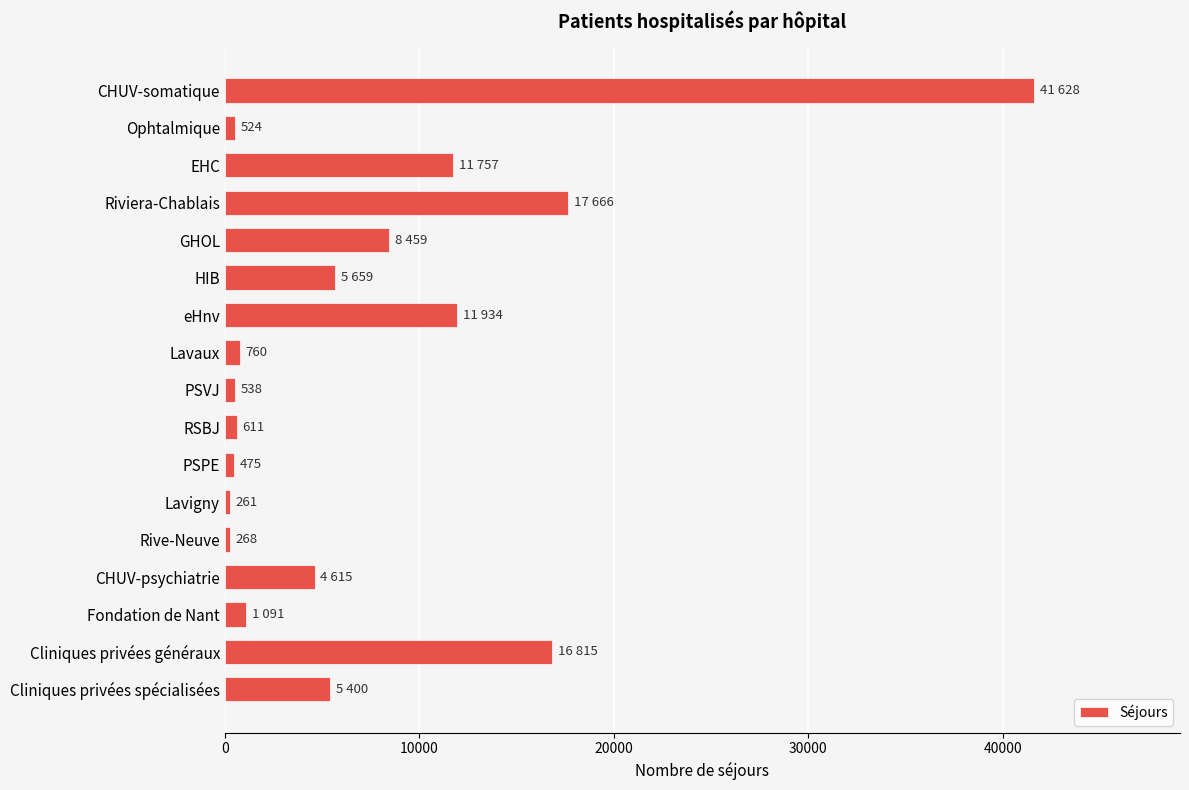

Between CHUV-psychiatrie and EHC, which is larger?

EHC